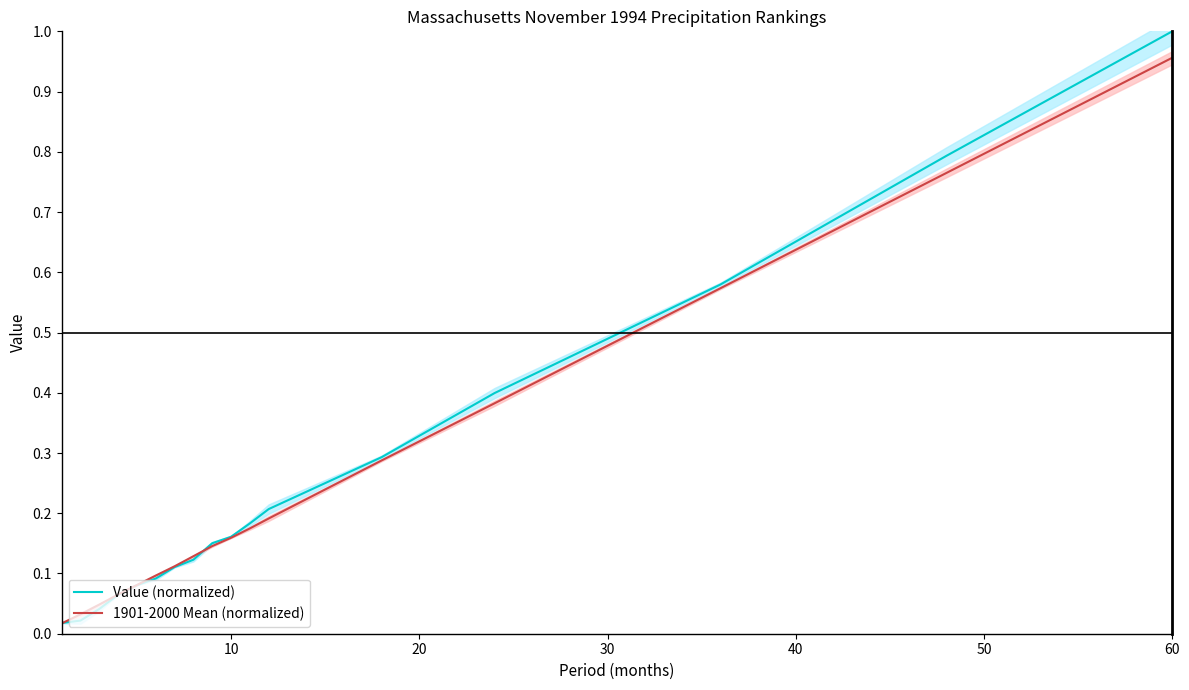

The 1901-2000 Mean (normalized) series shows 1.5 at 60. True or false?

False